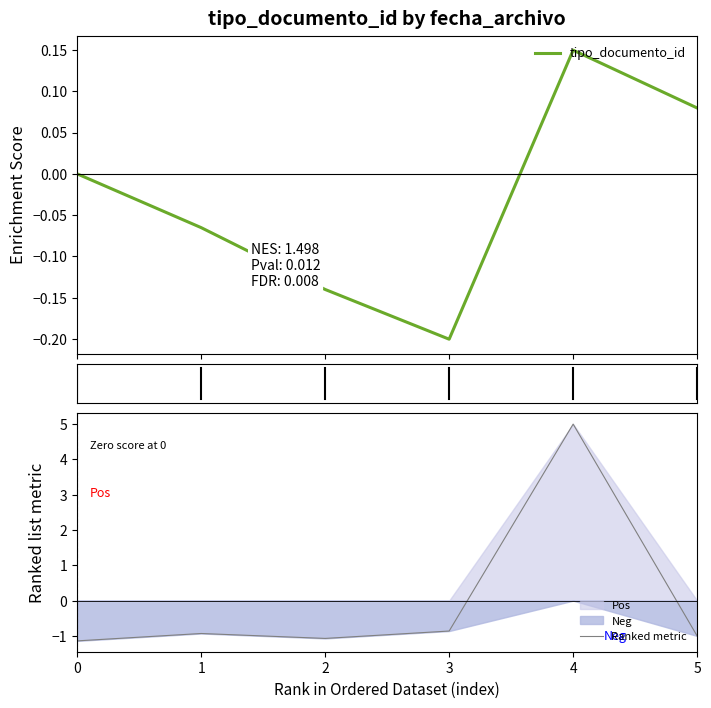

Between 1 and 2, which series saw the biggest shift?

Ranked metric